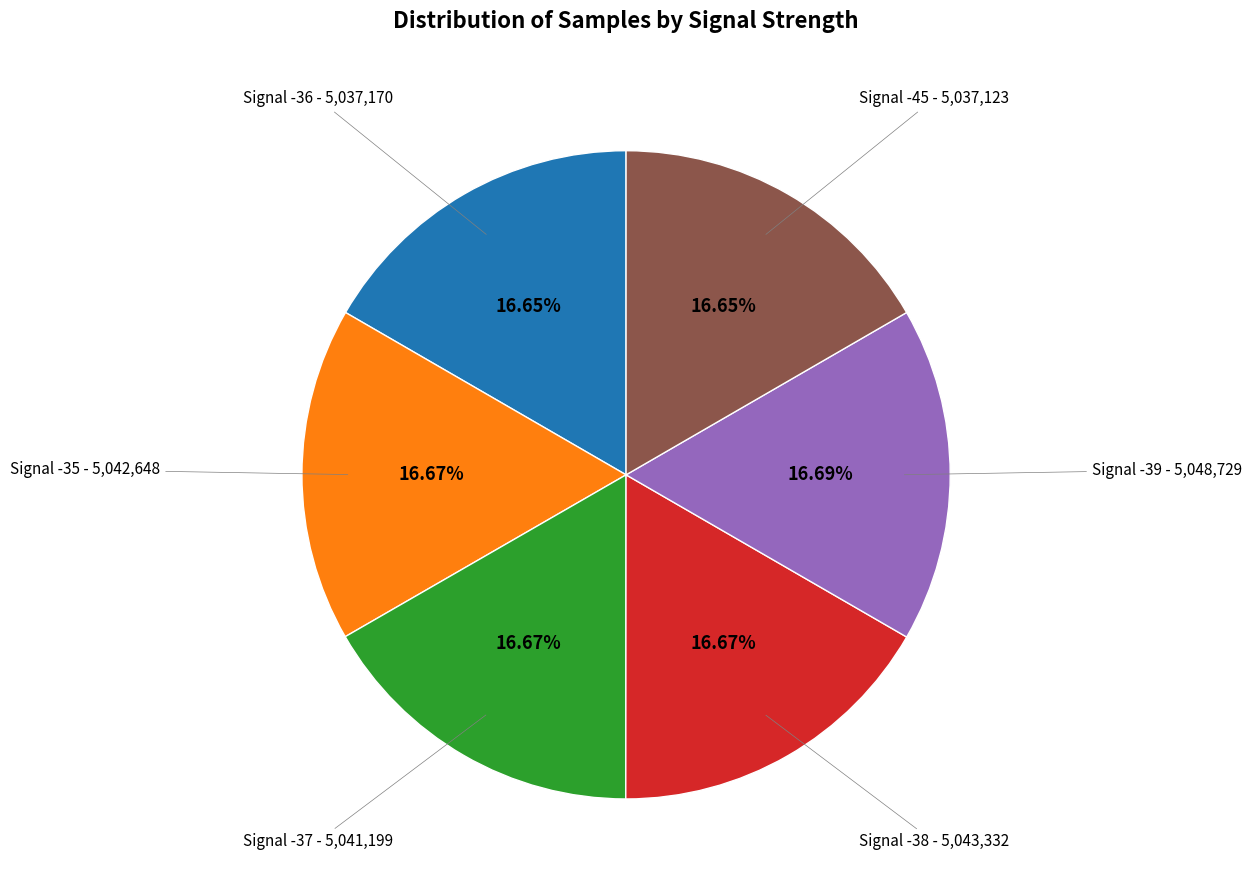

Does any single category account for the majority?

No